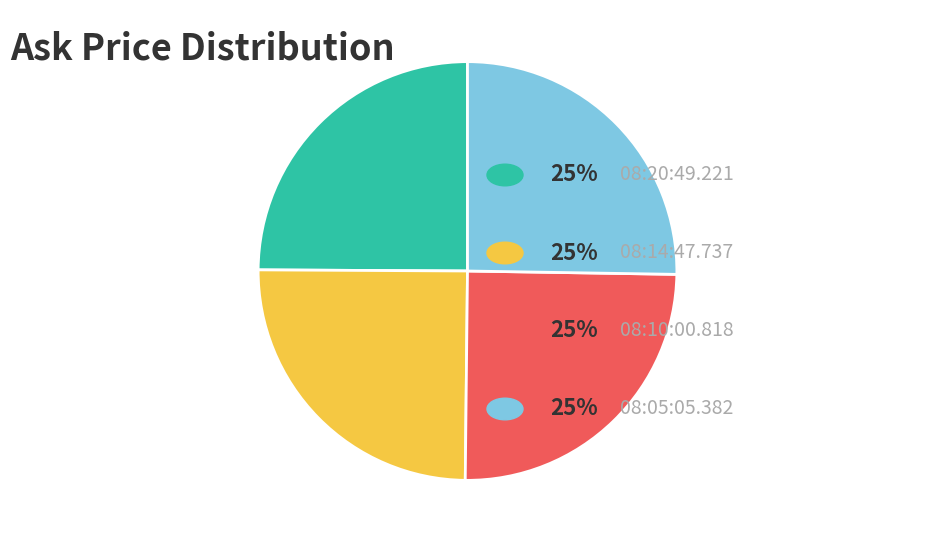

Is there any slice that represents more than half of the pie?

No